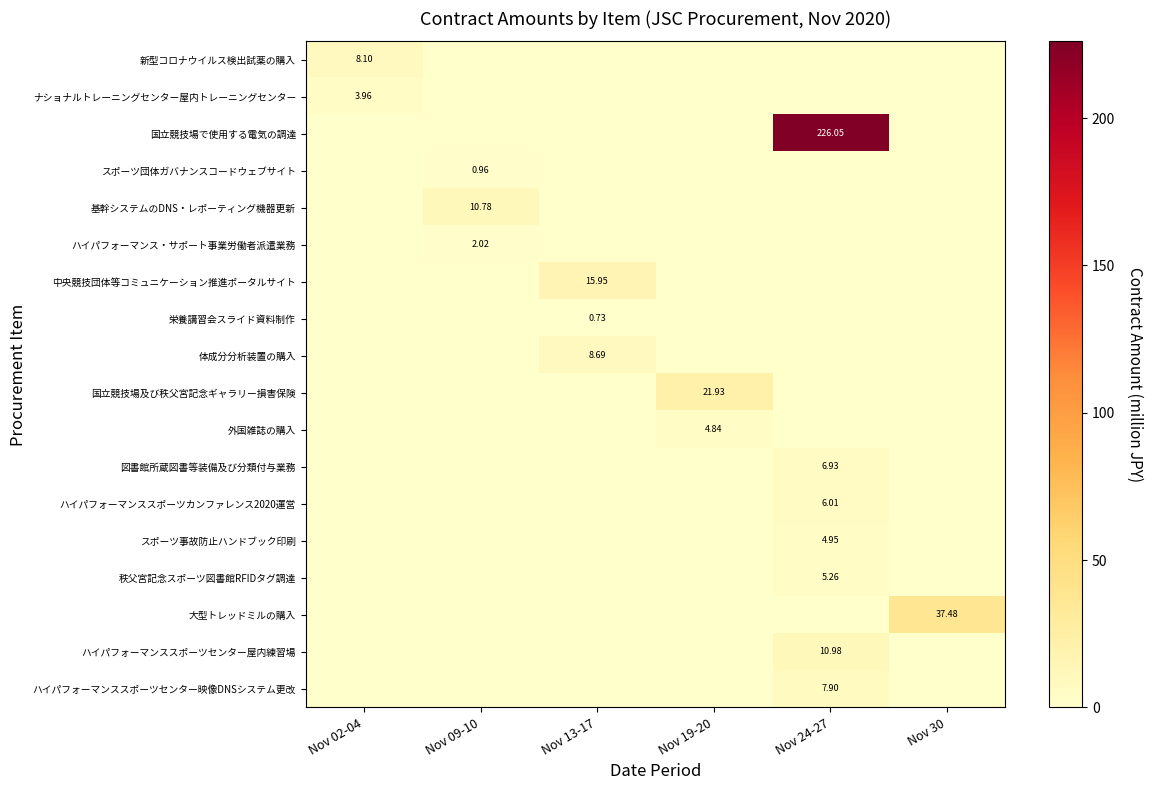

True or false: 図書館所蔵図書等装備及び分類付与業務 has a value of 4.8 at Nov 19-20.

False